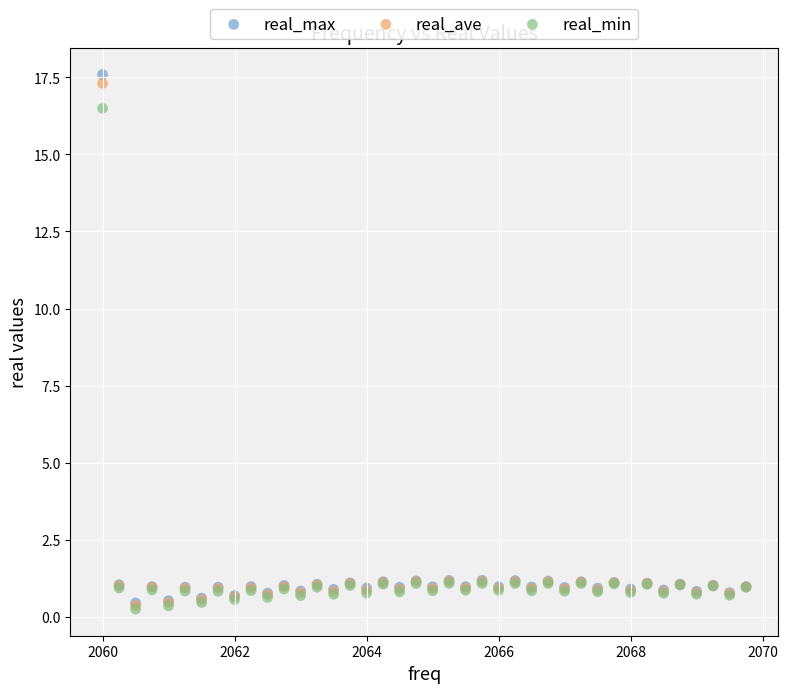

In the real_max series, what Y value is closest to 9?

1.2